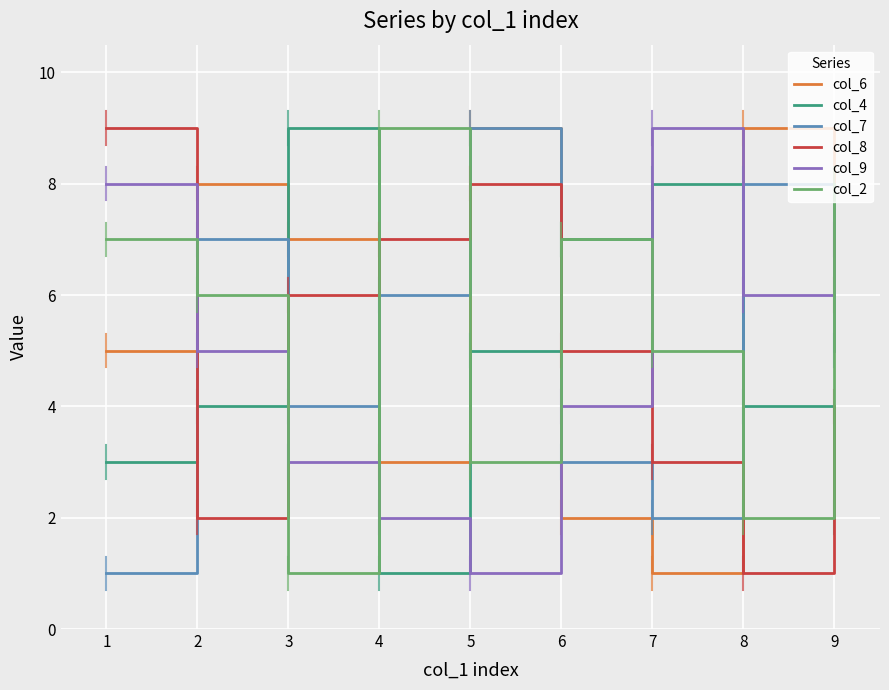

At which category is the sum across all series the highest?

5